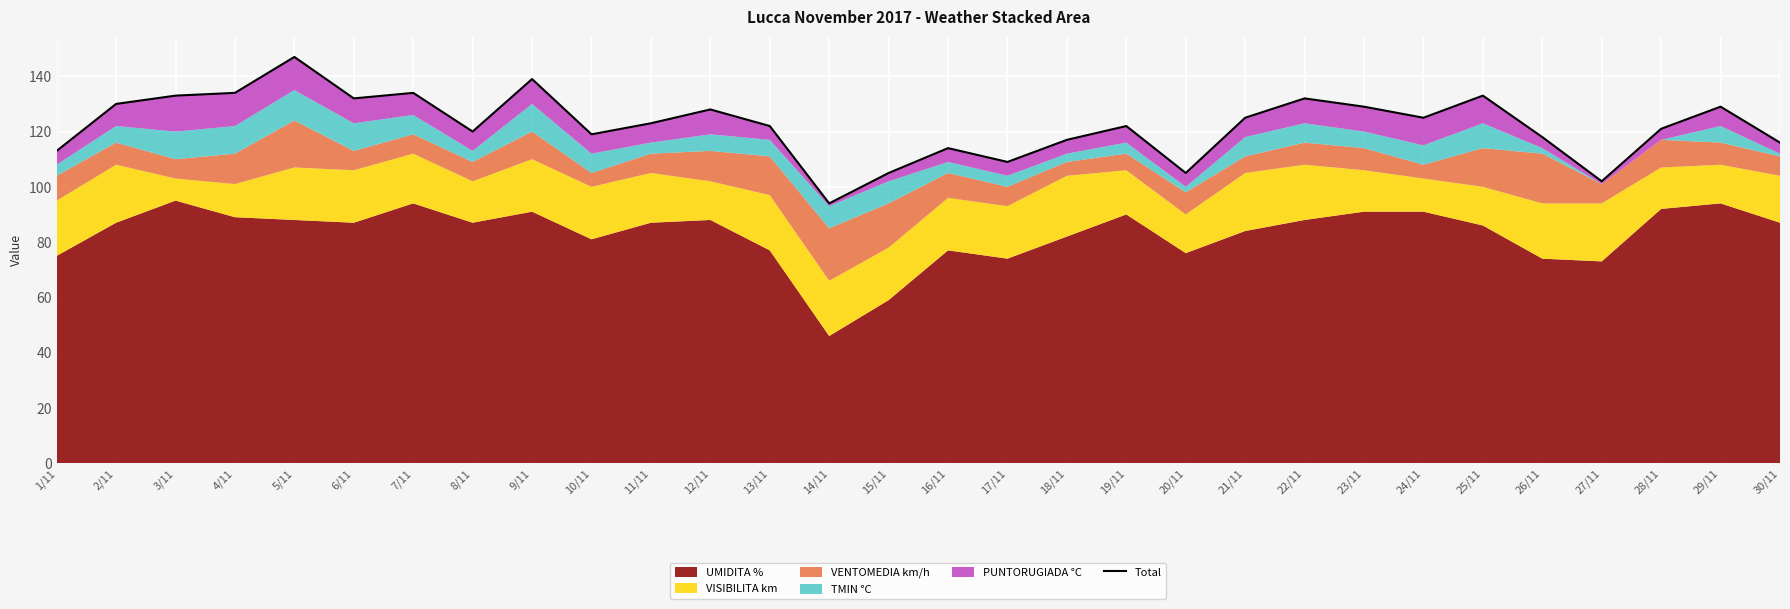

Where does the data first go above 123?

2/11